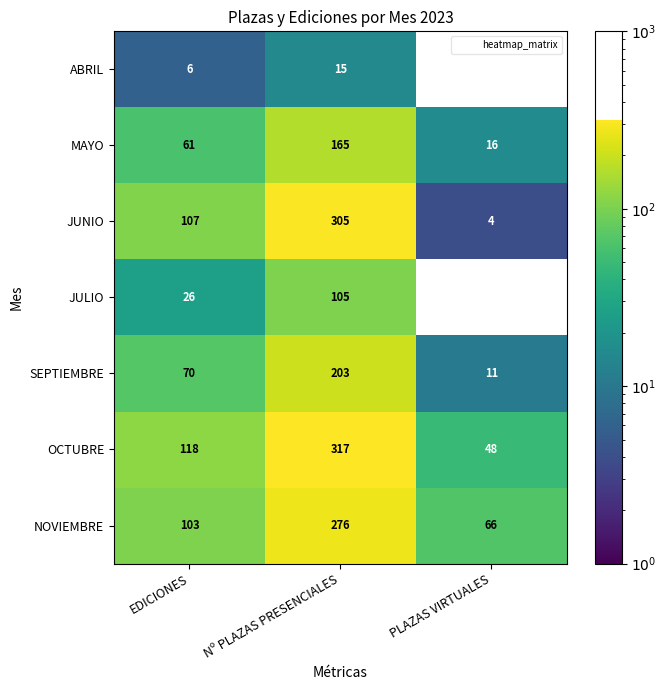

Is it true that JUNIO equals 4 at PLAZAS VIRTUALES?

True